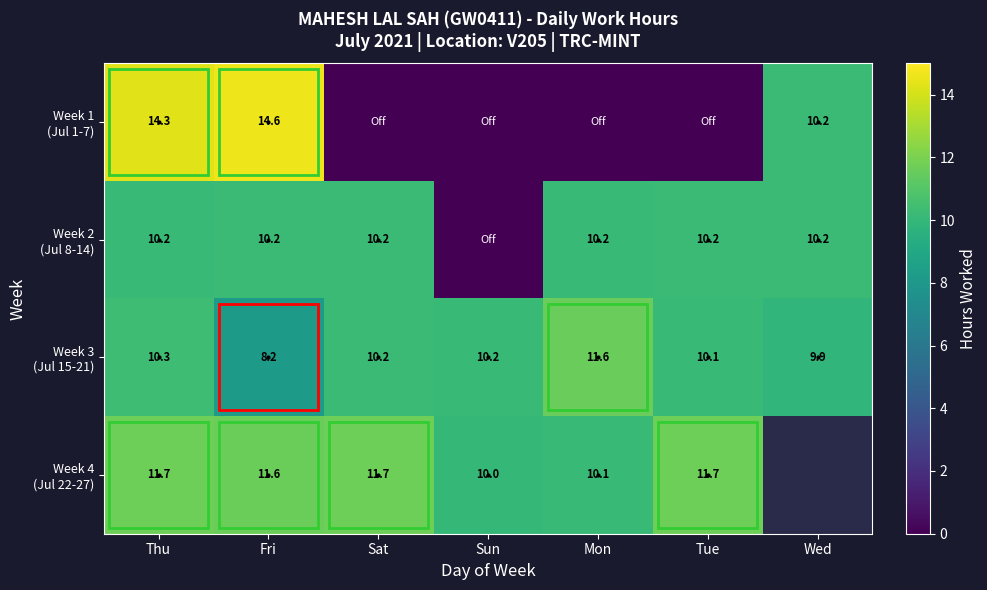

How many data points in Week 2 (Jul 8-14) are less than 10?

1